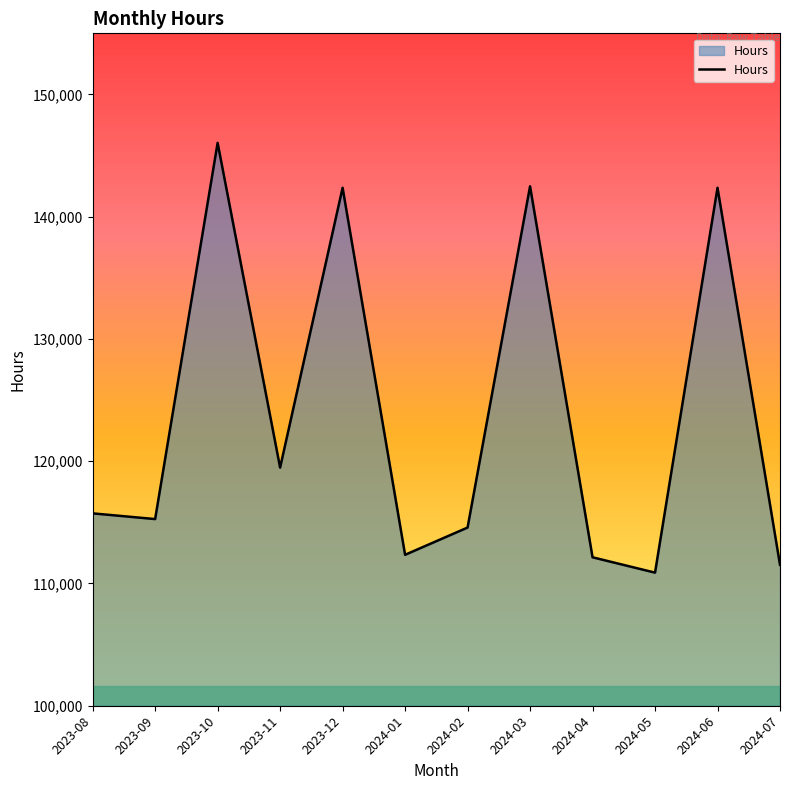

At which category does the data reach its first local valley?

2023-09